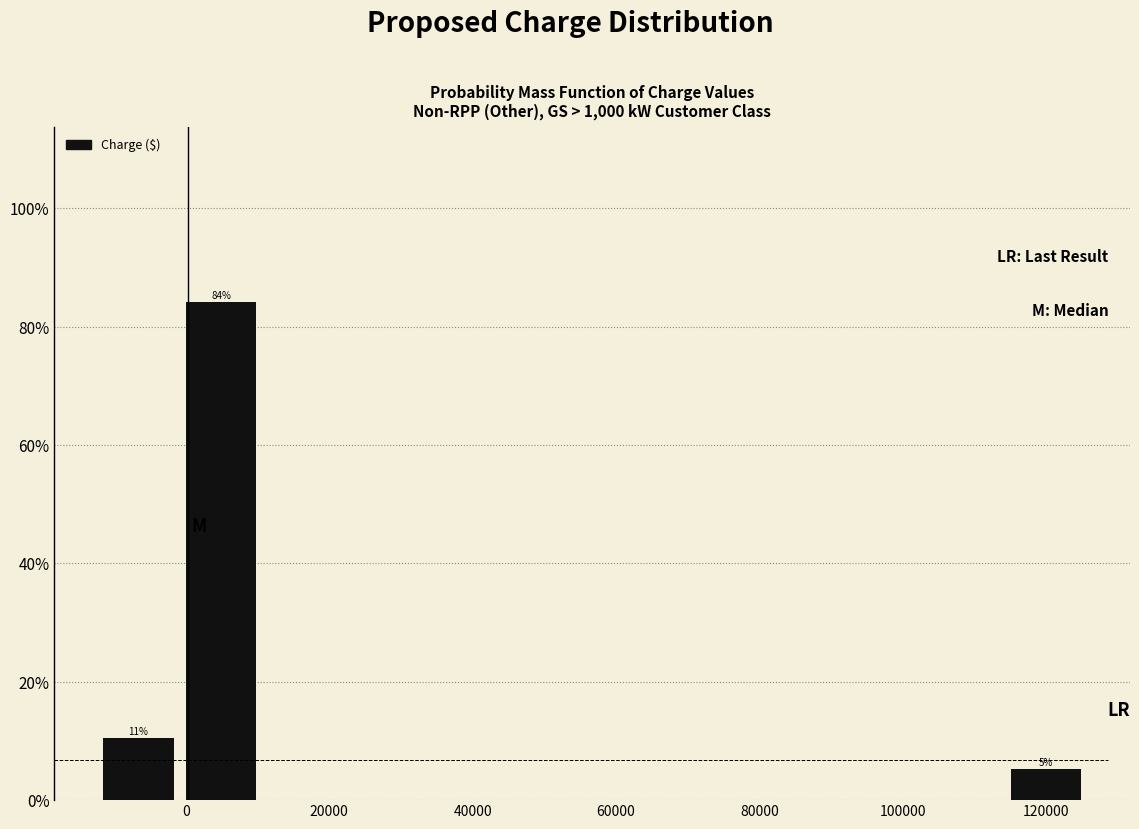

Which range on the x-axis has the tallest bar?

0 to 10000